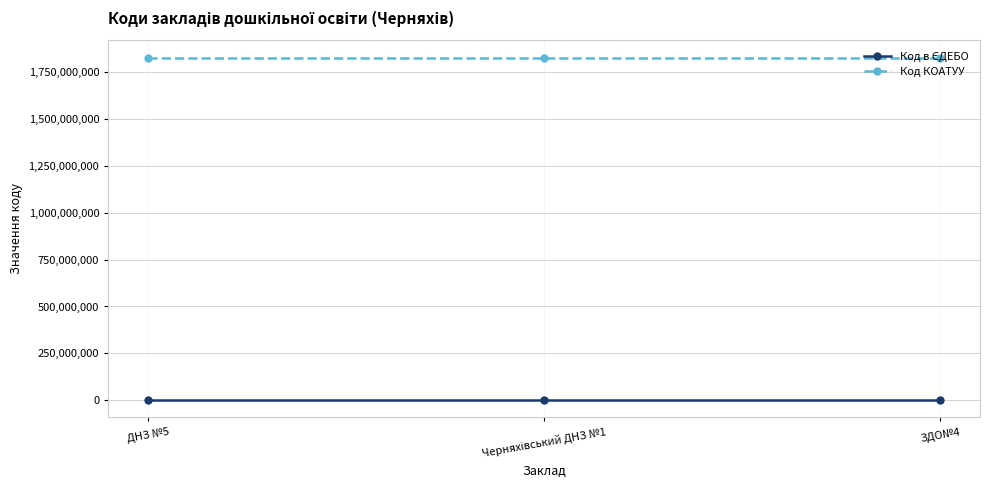

At how many categories does at least one series exceed 1772598367?

3